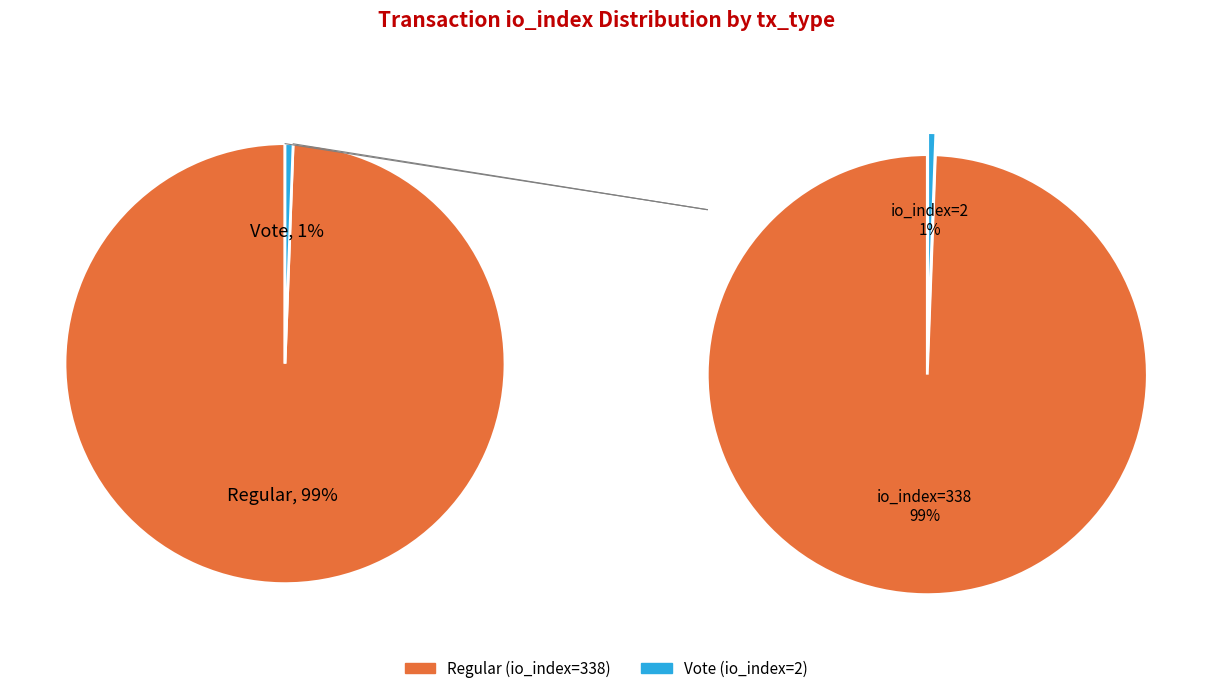

What is the smallest slice in the pie chart?

Vote